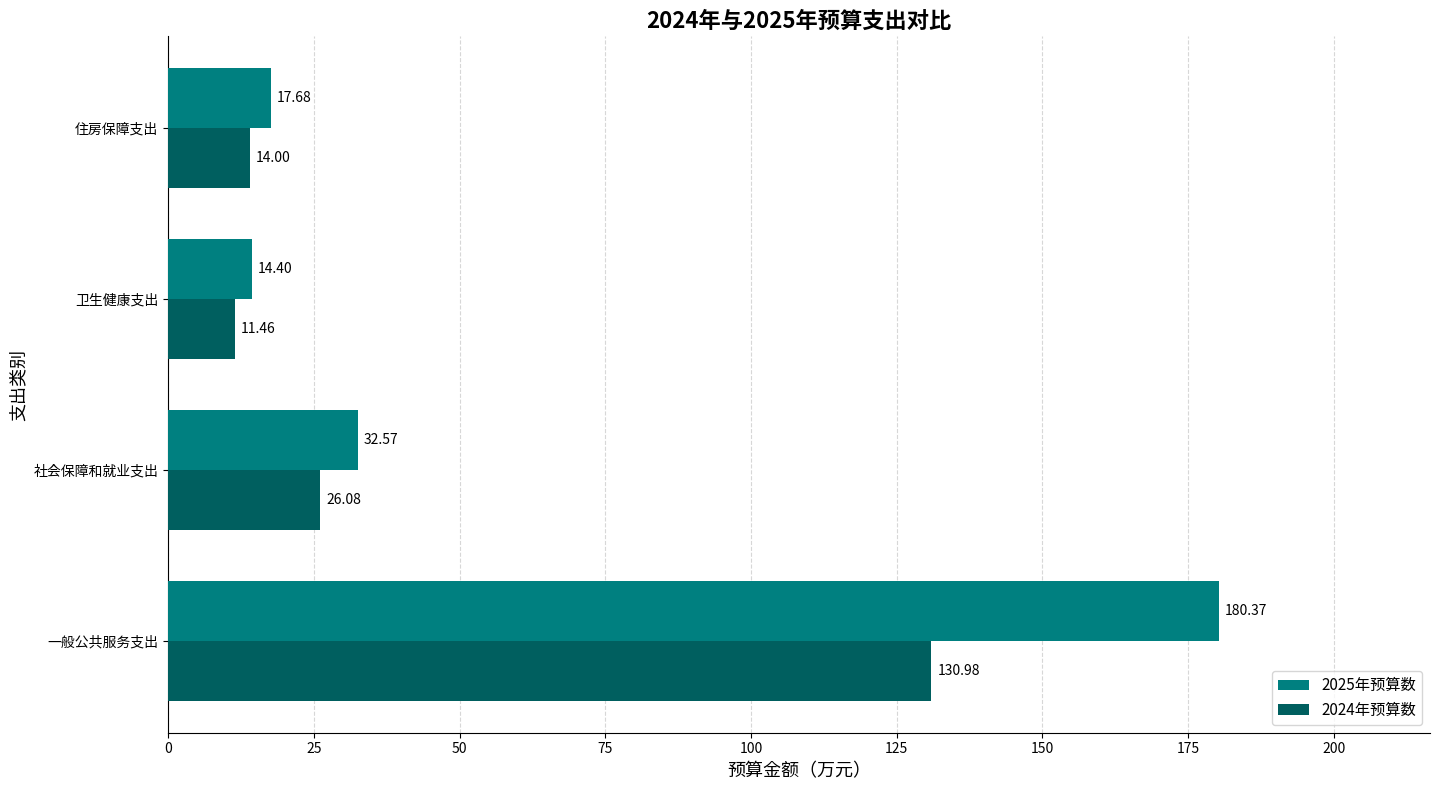

Where is 2024年预算数 nearest to the value 71?

社会保障和就业支出